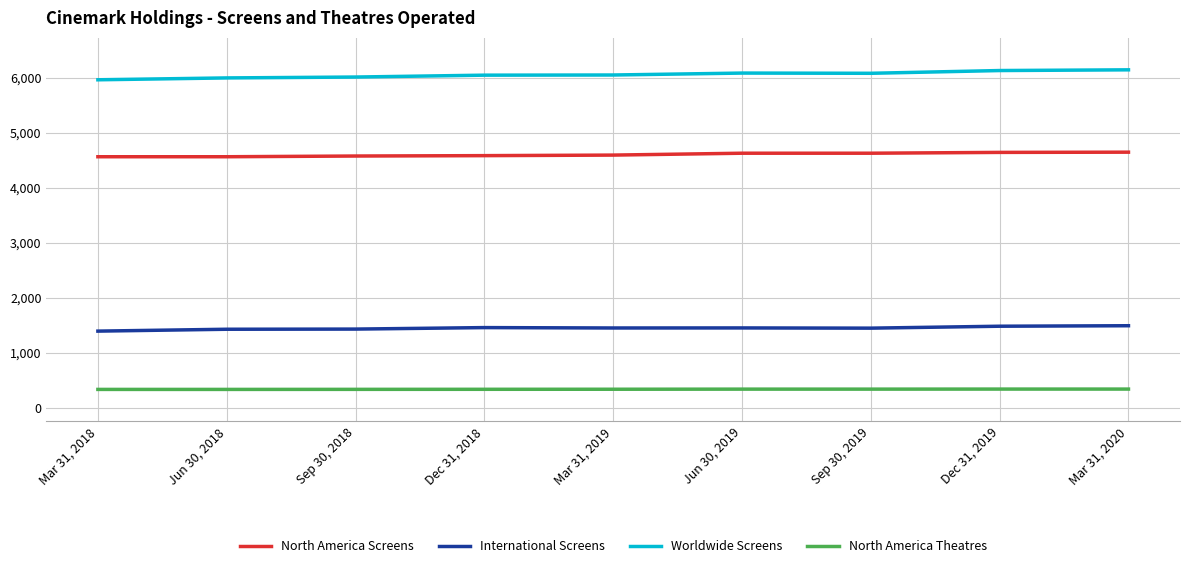

What is the average value of the Worldwide Screens series?

6058